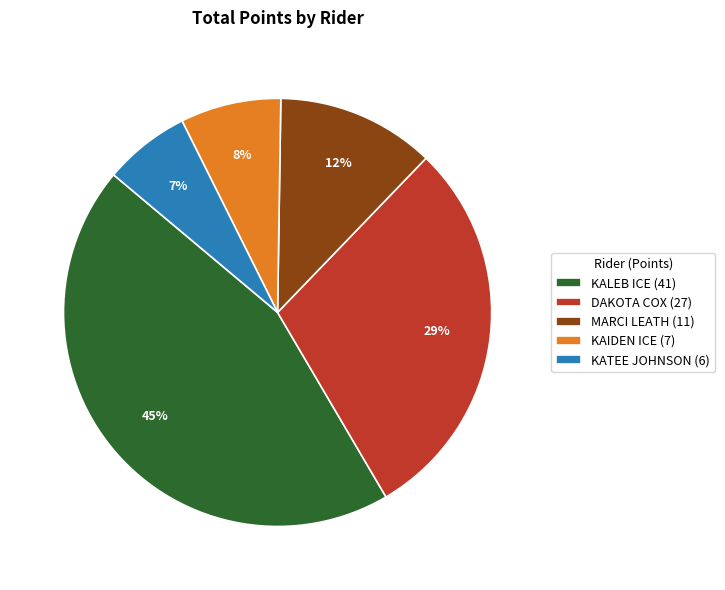

Which category has the smallest portion of the pie?

KATEE JOHNSON